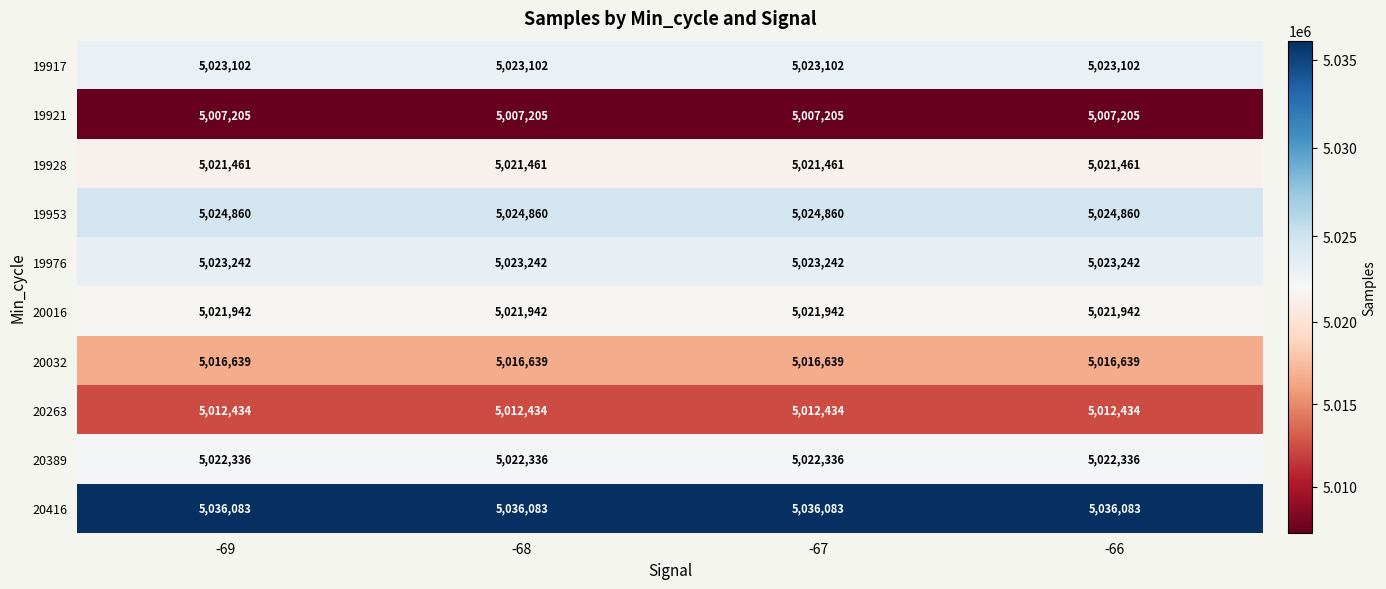

True or false: 20389 has a value of 5022336 at -68.

True